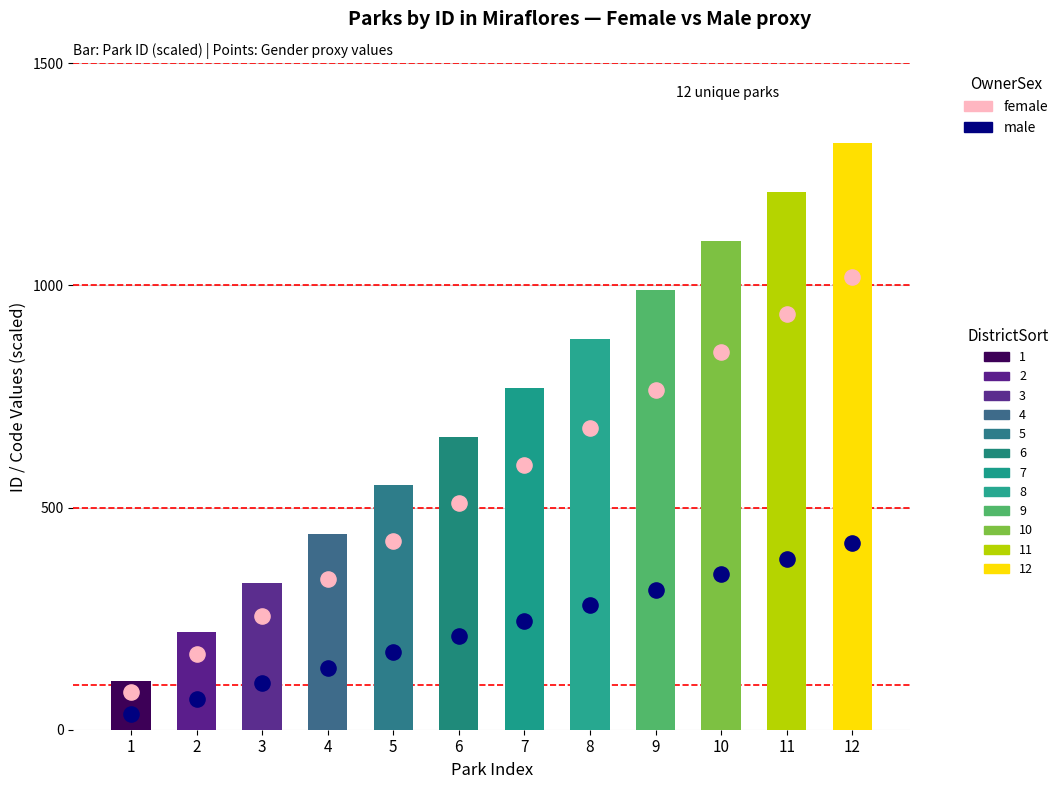

At which category is the sum across all series the highest?

12